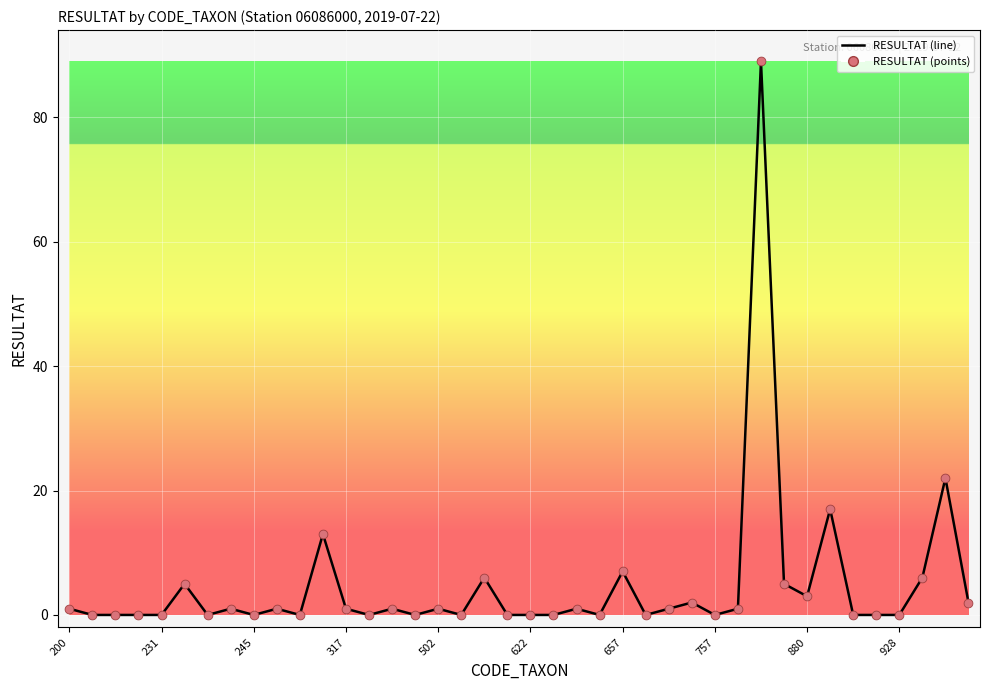

What is the difference between the maximum and minimum values?

89